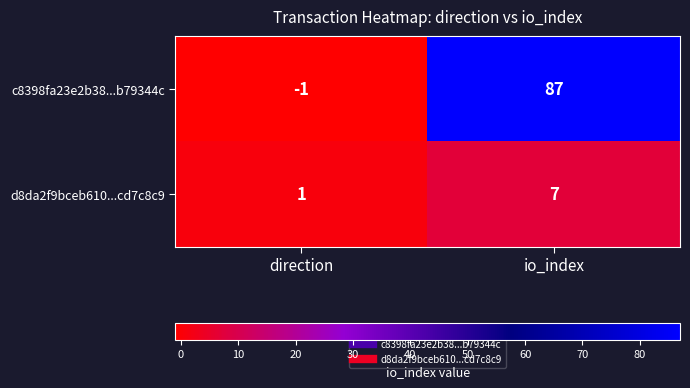

At which category is the sum across all series the highest?

io_index